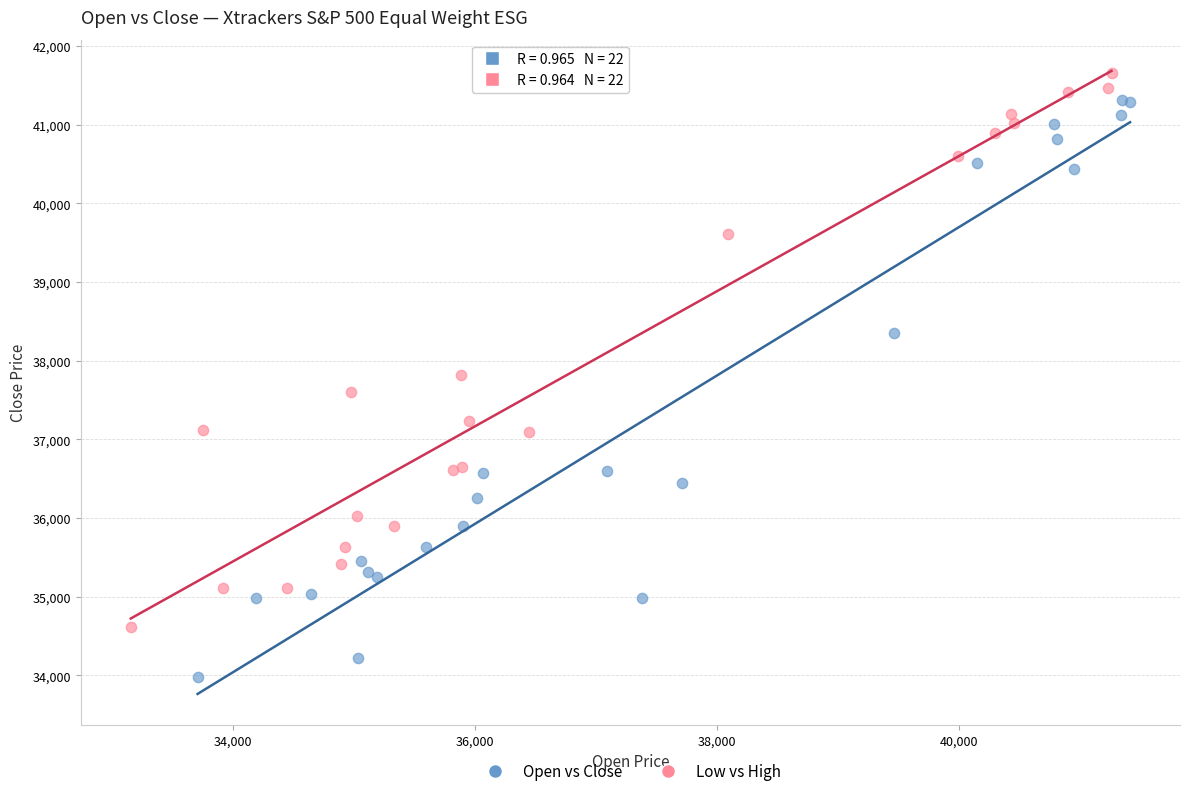

Which series contains the lowest Y value?

Open vs Close